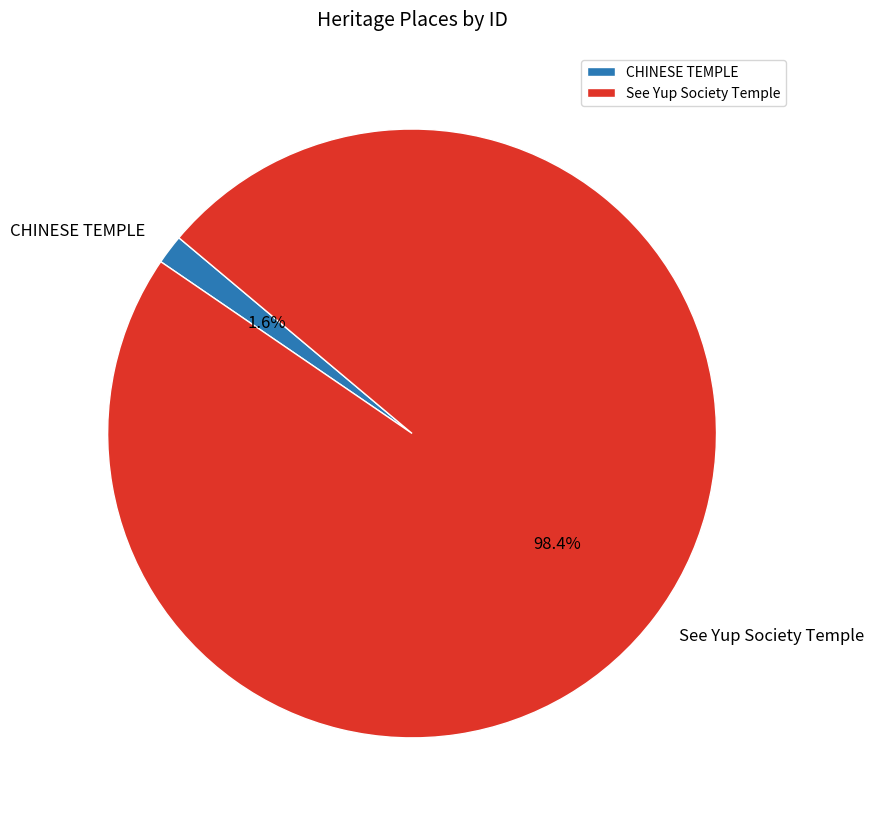

To the nearest percent, what is the combined percentage of CHINESE TEMPLE and See Yup Society Temple?

100%